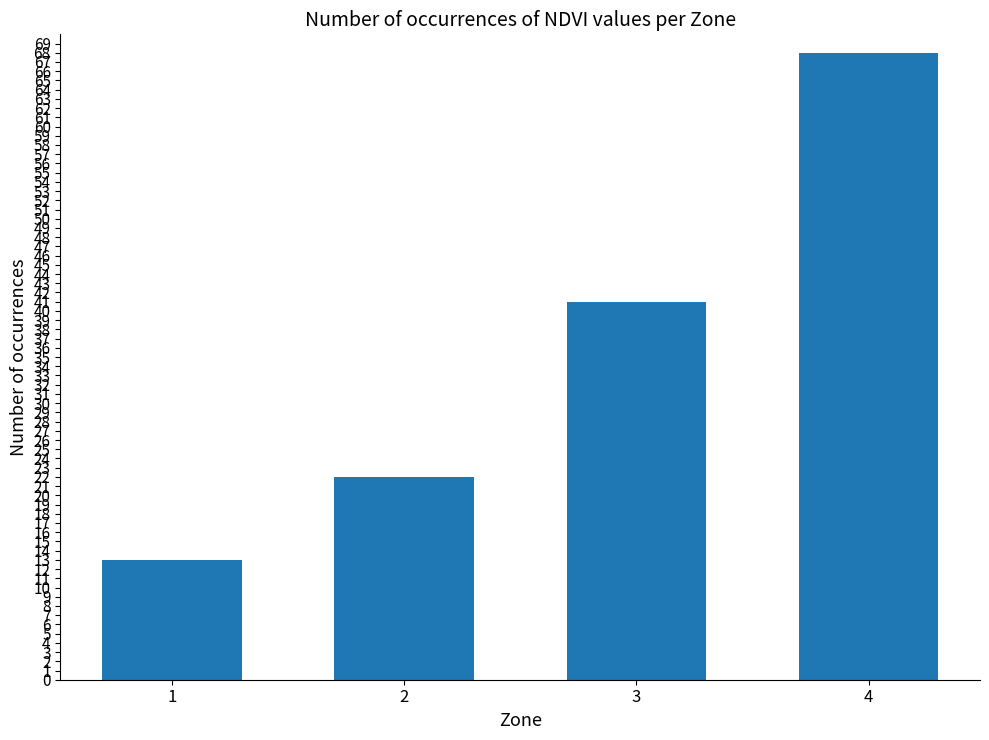

Reading left to right, extract all data points from this chart.

1=13	2=22	3=41	4=68